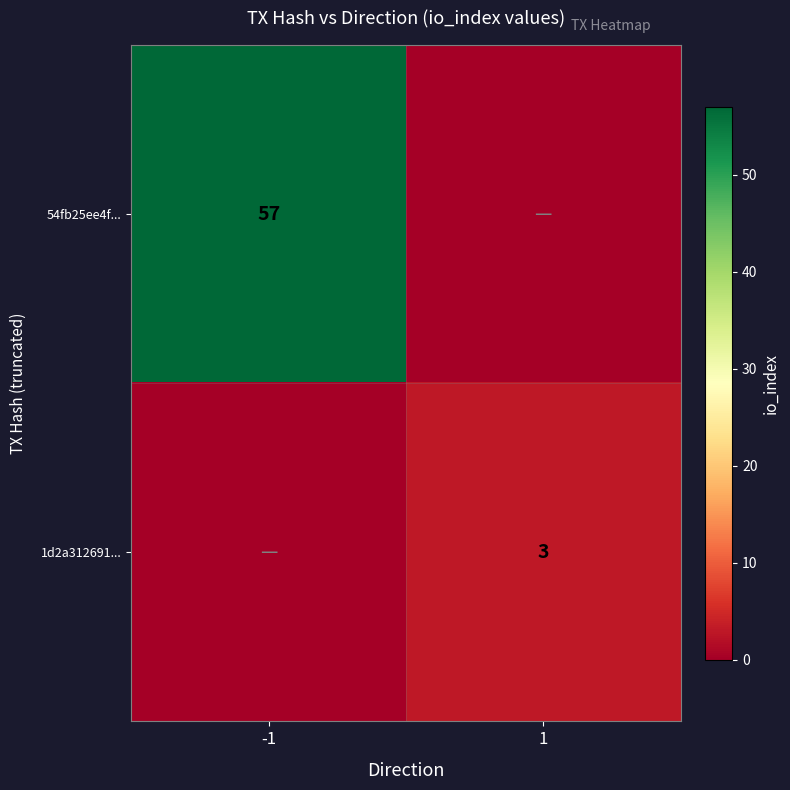

True or false: 1d2a312691... has a value of 1 at 1.

False